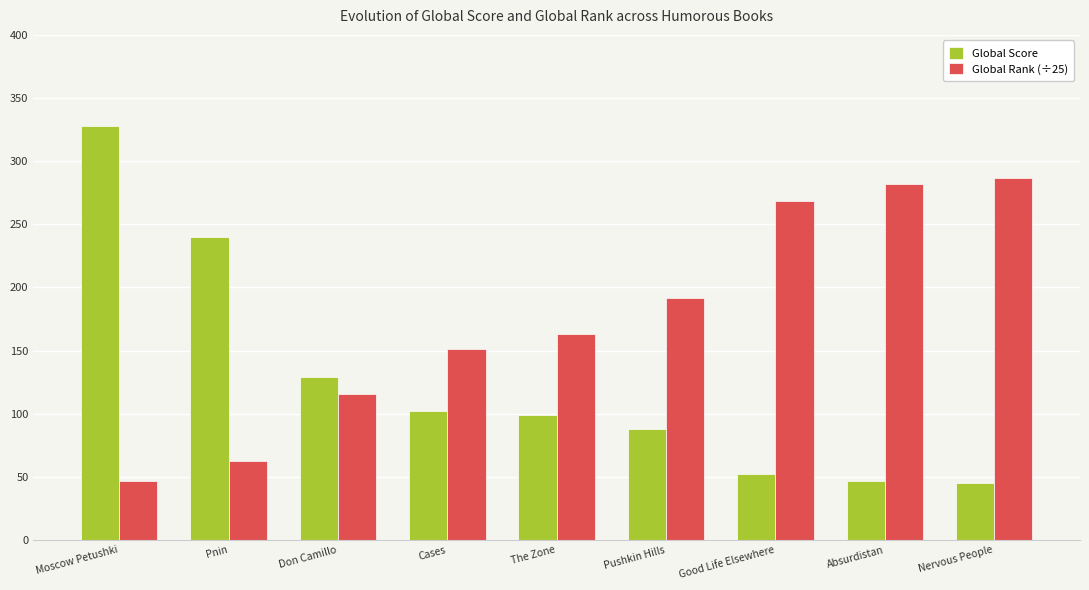

Which label corresponds to the largest value in the chart?

Moscow Petushki